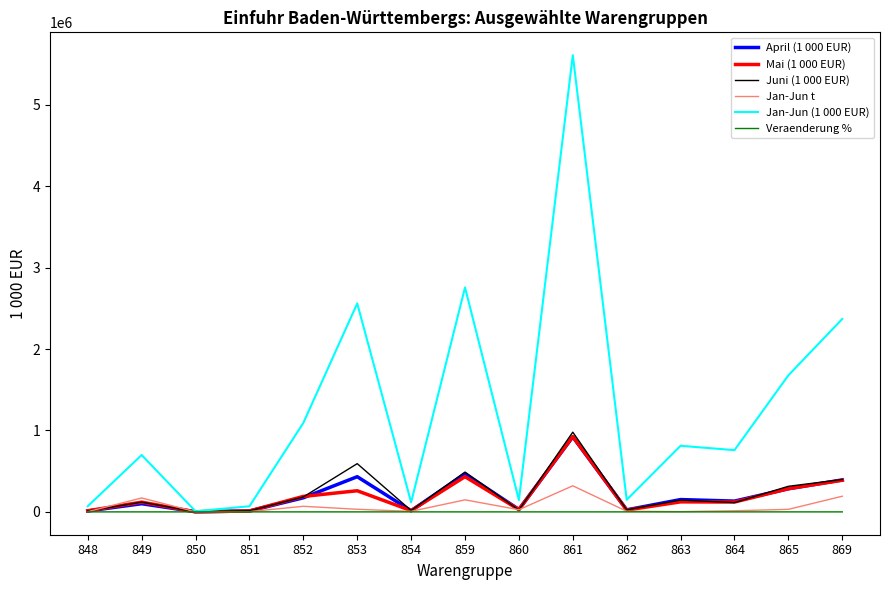

The Mai (1 000 EUR) series shows 388609.8 at 869. True or false?

True